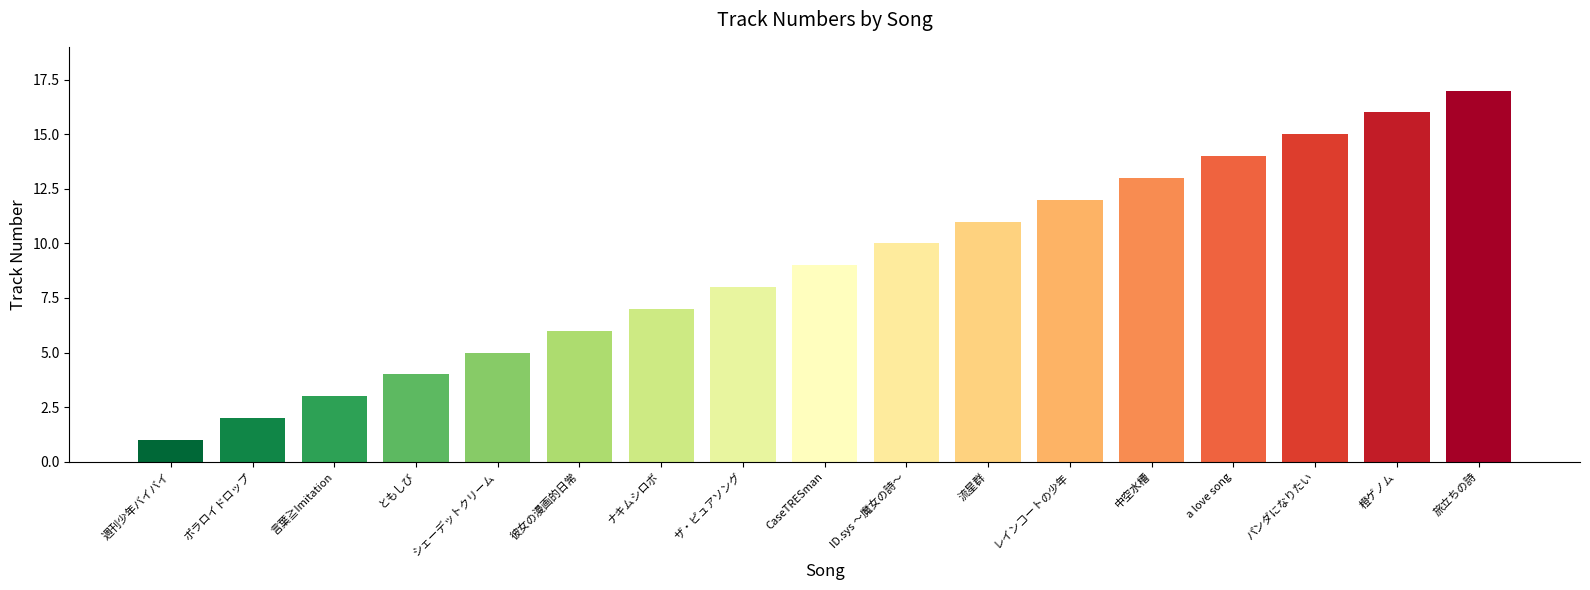

What value does the data have at レインコートの少年?

12